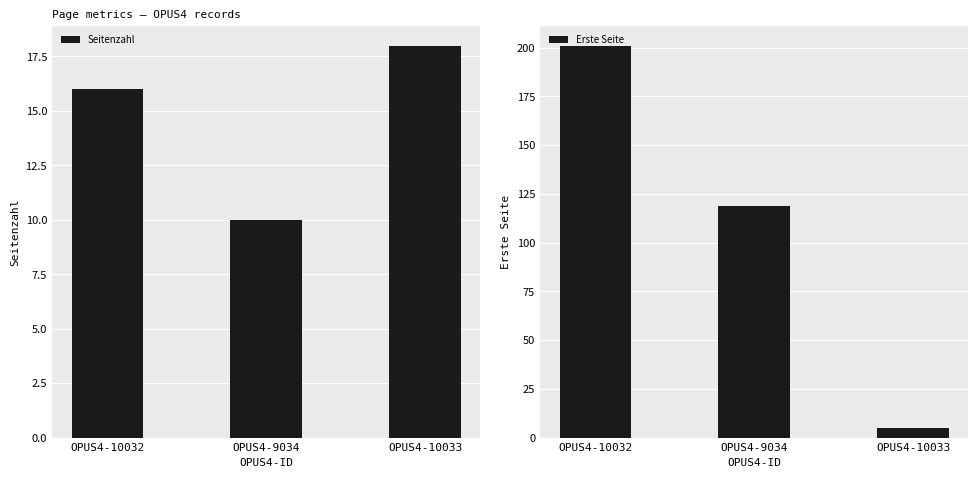

What is the difference between the highest and lowest values at OPUS4-9034?

109